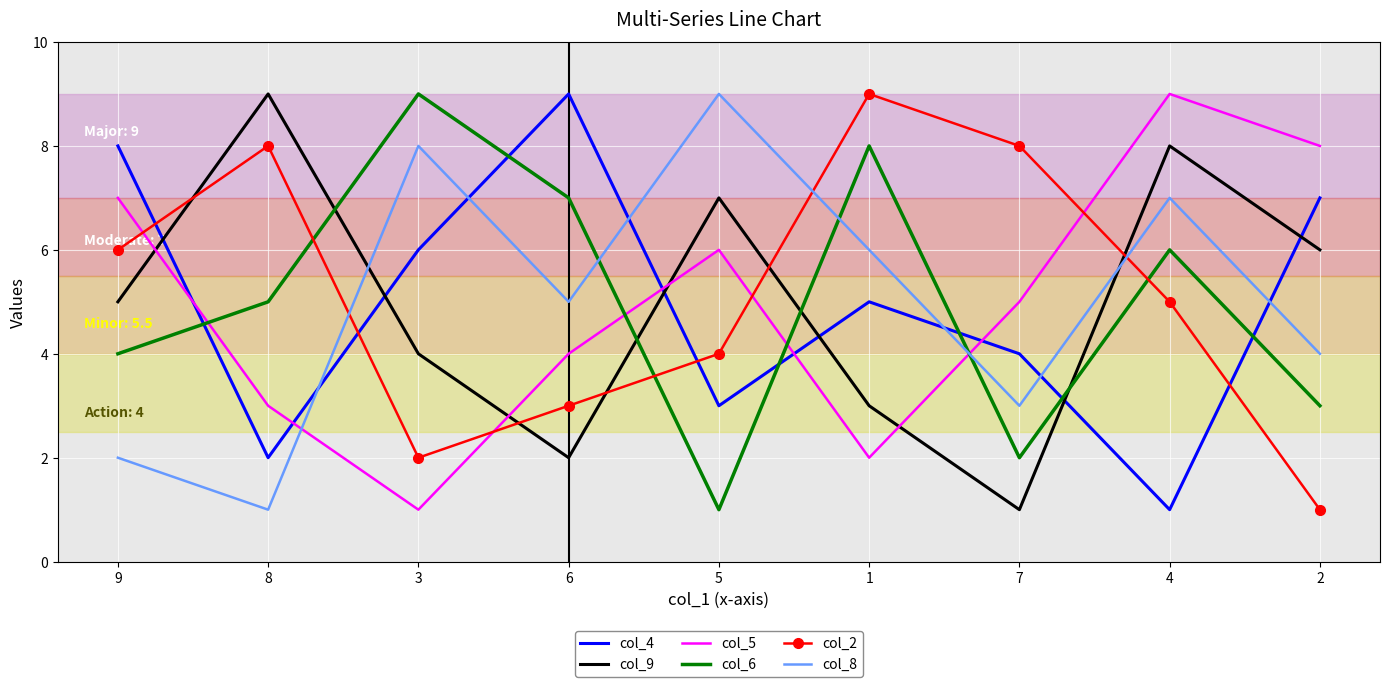

Between which two adjacent categories do col_2 and col_9 first intersect?

9 and 8